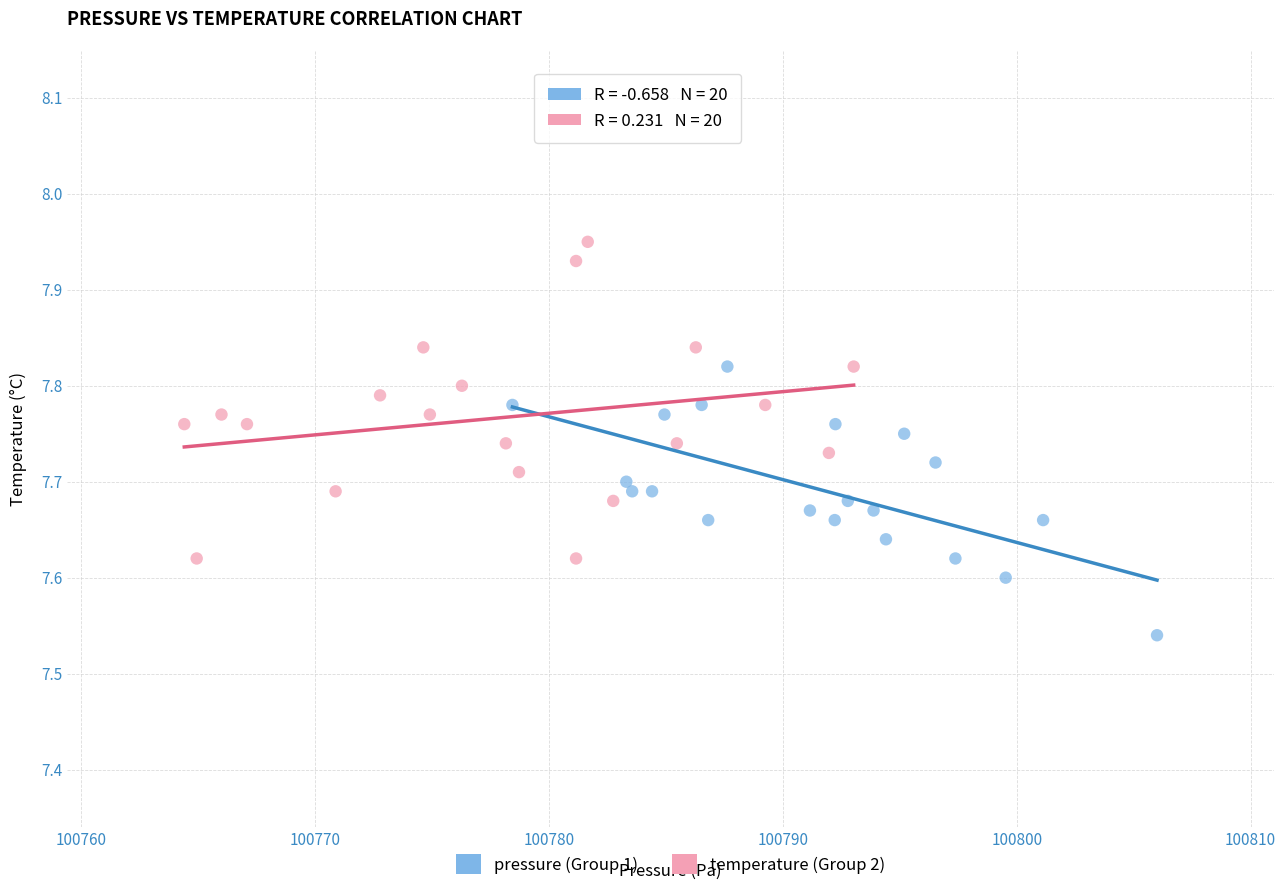

Which series contains the highest Y value?

temperature (Group 2)